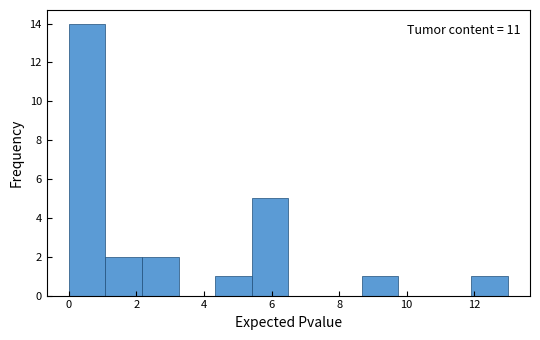

Over which range of the x-axis is the bar tallest?

0.0 to 1.0